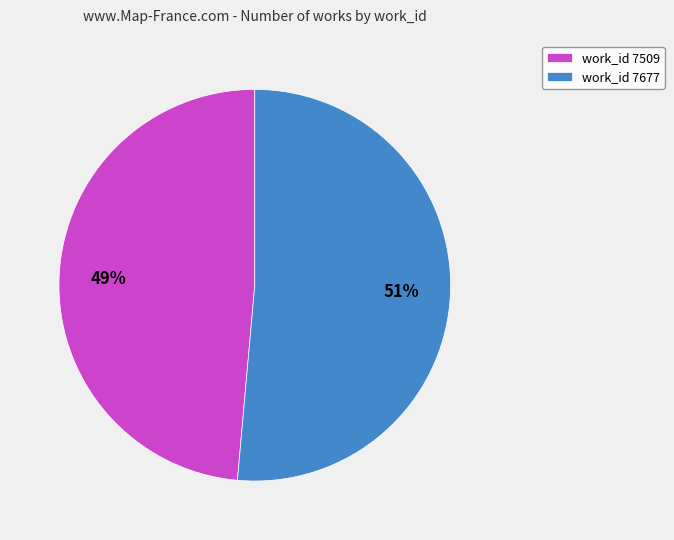

To the nearest percent, what is the combined percentage of work_id 7509 and work_id 7677?

100%